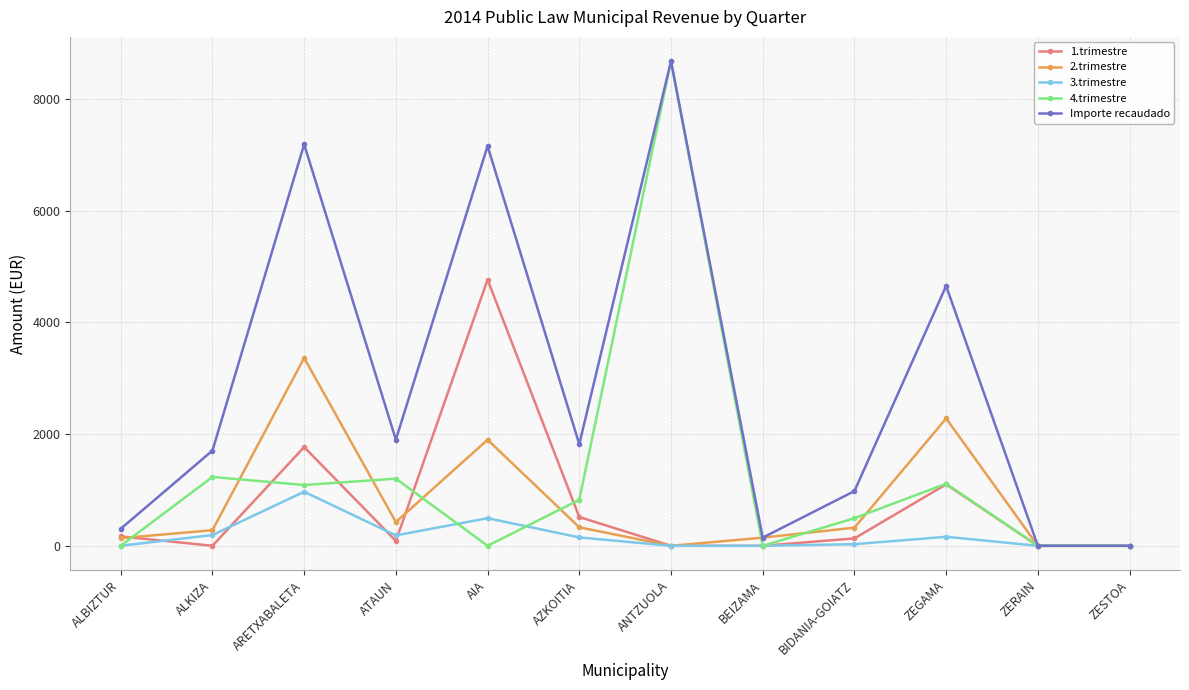

What is the difference between the 2.trimestre values at AZKOITIA and ZESTOA?

330.7